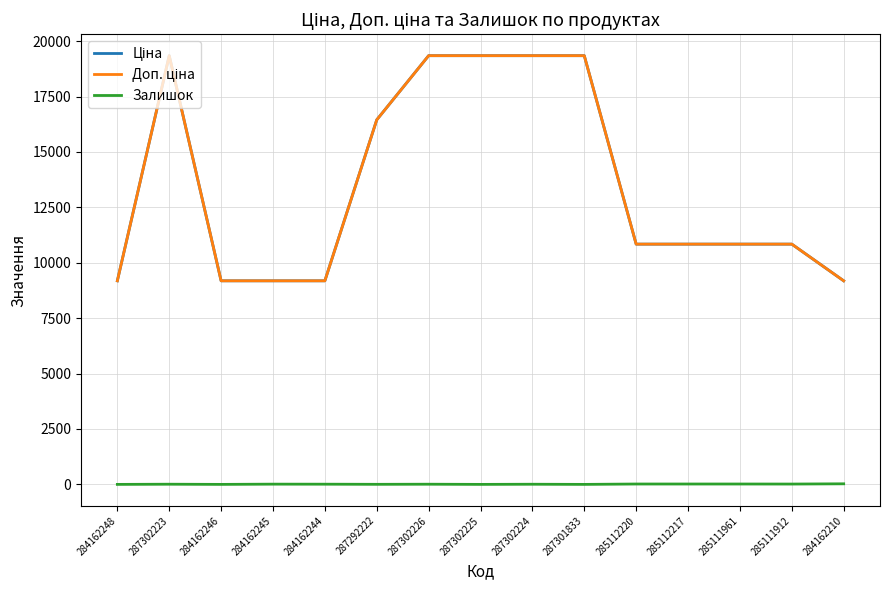

What is the lowest value of the Доп. ціна series?

9185.1